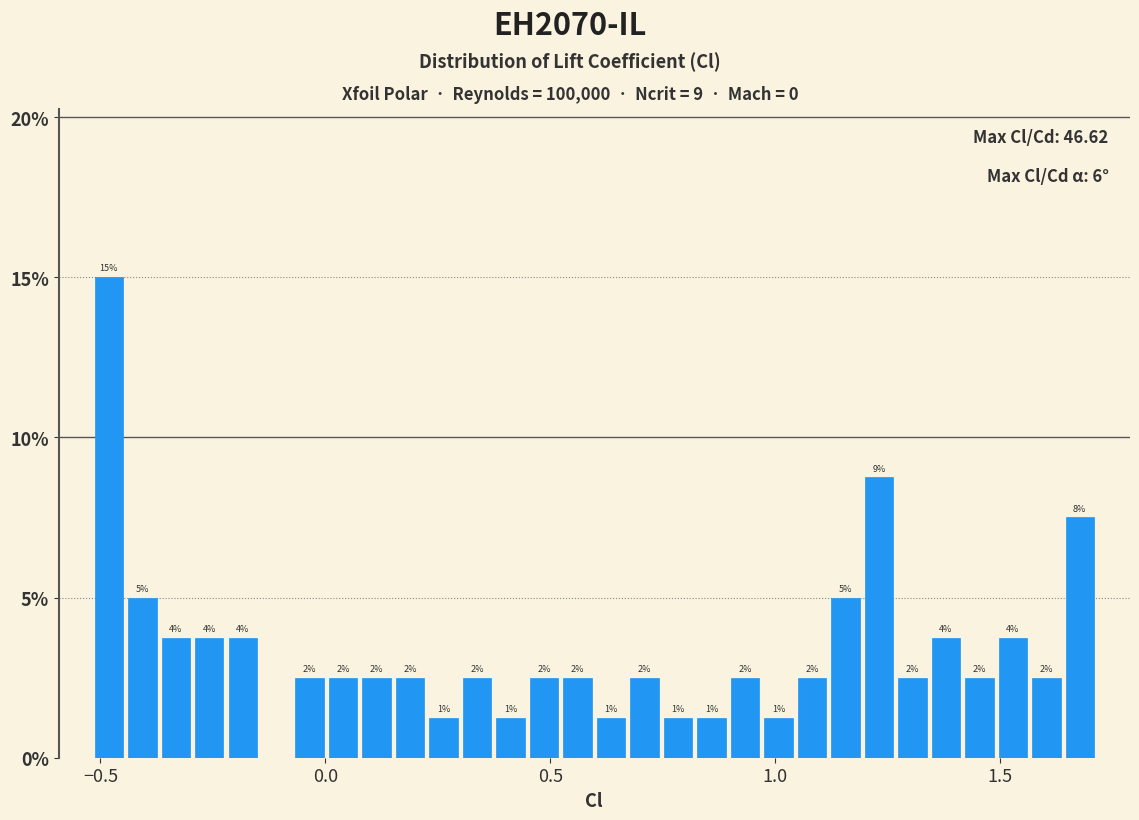

Around what value on the x-axis is the tallest bar? Give the approximate position of its centre, as read against the axis.

-0.50